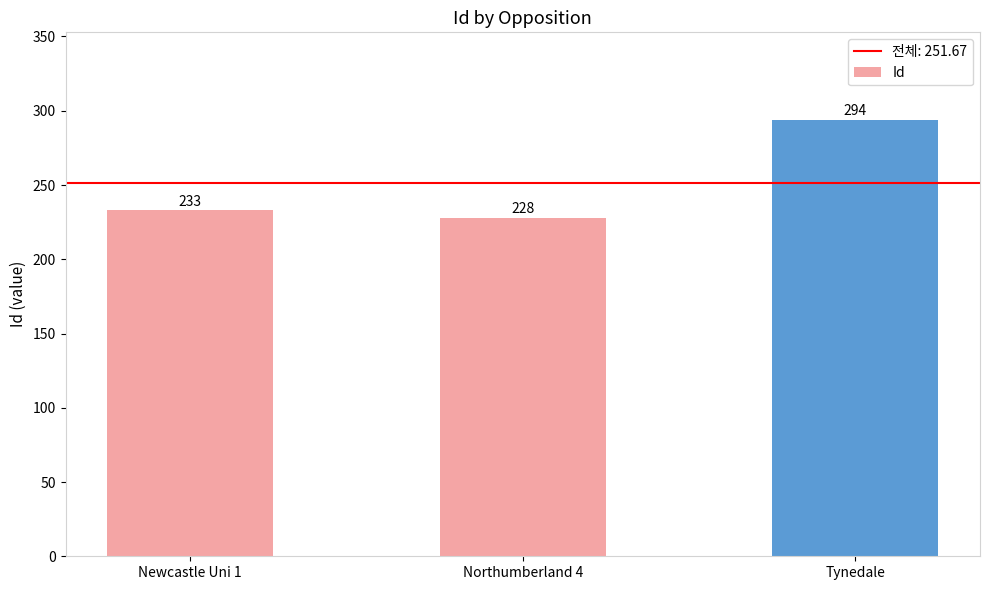

Rank the categories by value from highest to lowest.

Tynedale, Newcastle Uni 1, Northumberland 4